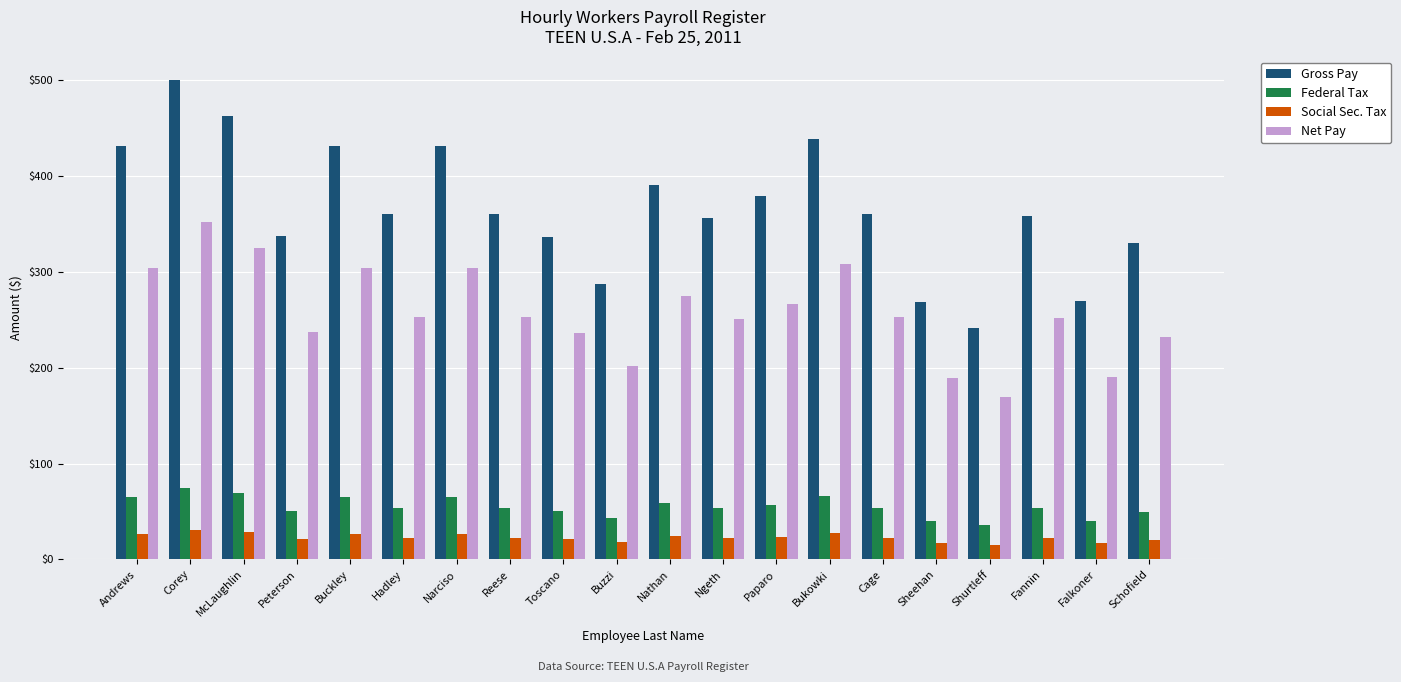

At Nathan, list the series in order from smallest to largest.

Social Sec. Tax, Federal Tax, Net Pay, Gross Pay